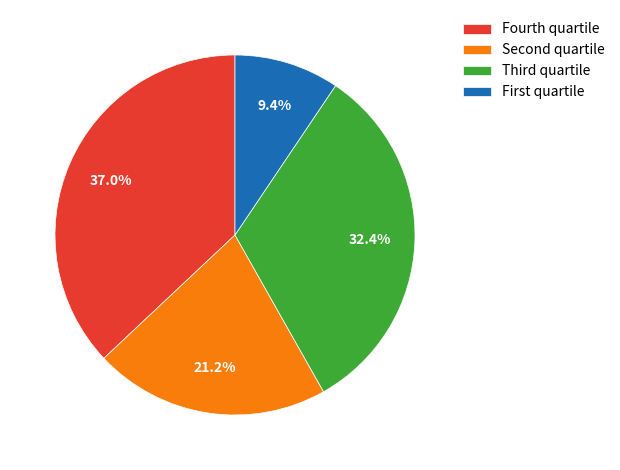

What percentage is NOT represented by Fourth quartile?

63.0%